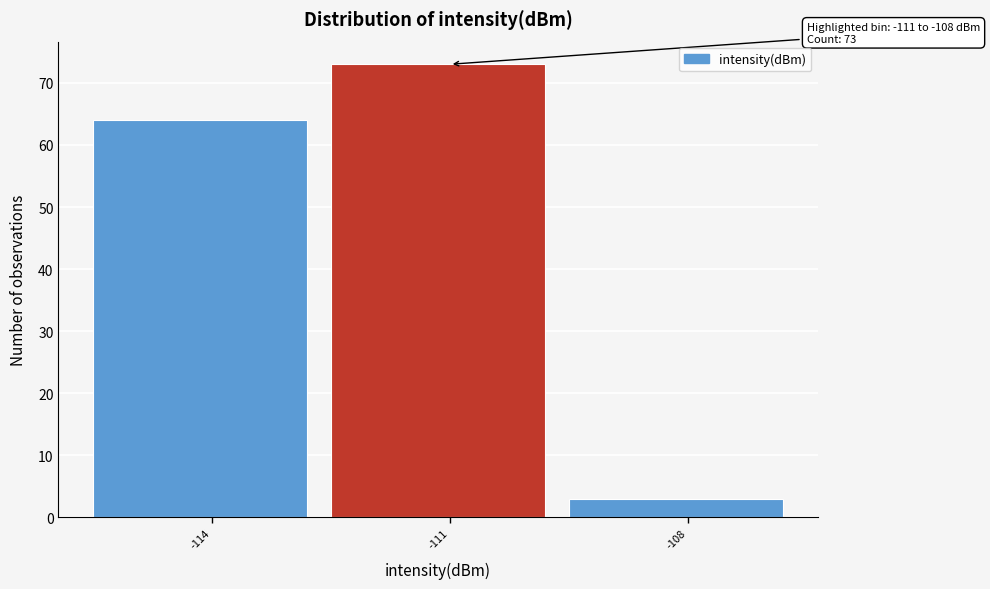

Reading right to left, list all the values displayed in this chart.

-108=3	-111=73	-114=64